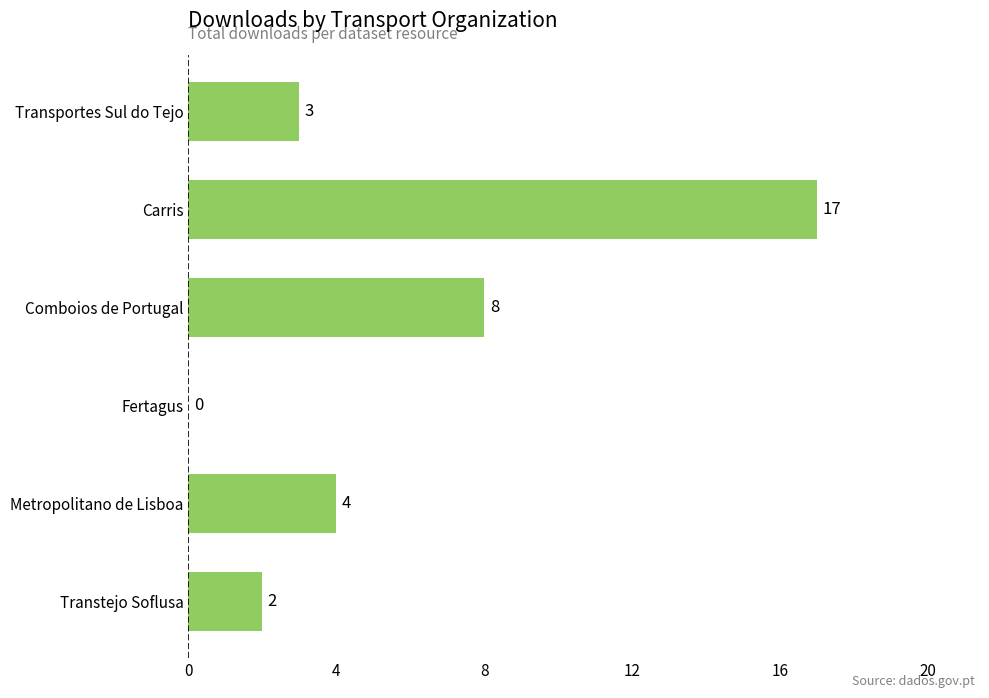

How many data points does each series have?

6